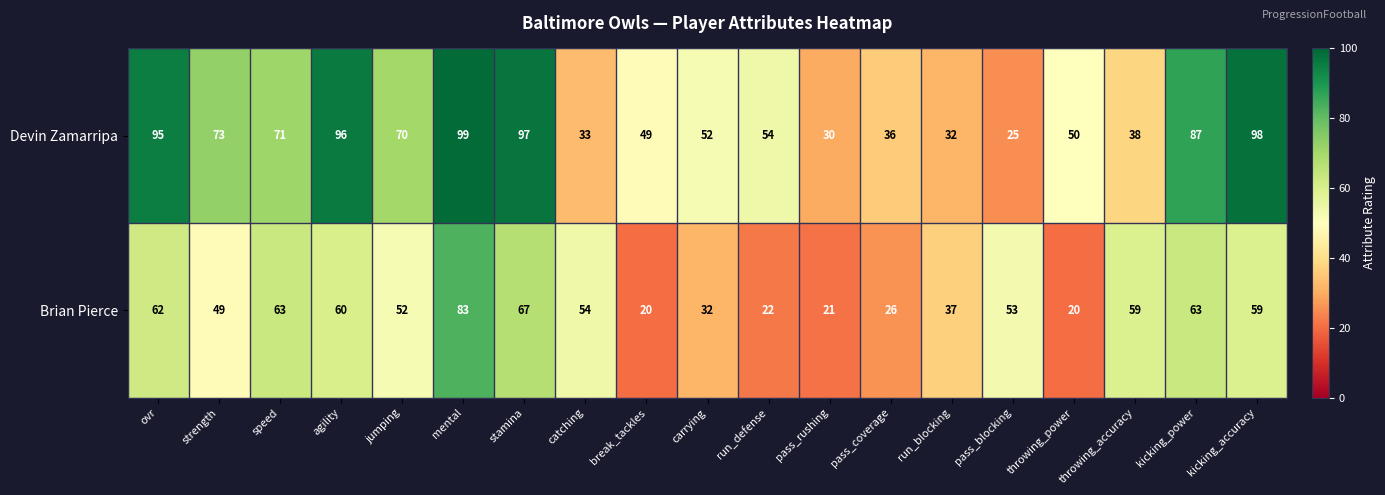

Between pass_rushing and throwing_accuracy, which series saw the biggest shift?

Brian Pierce